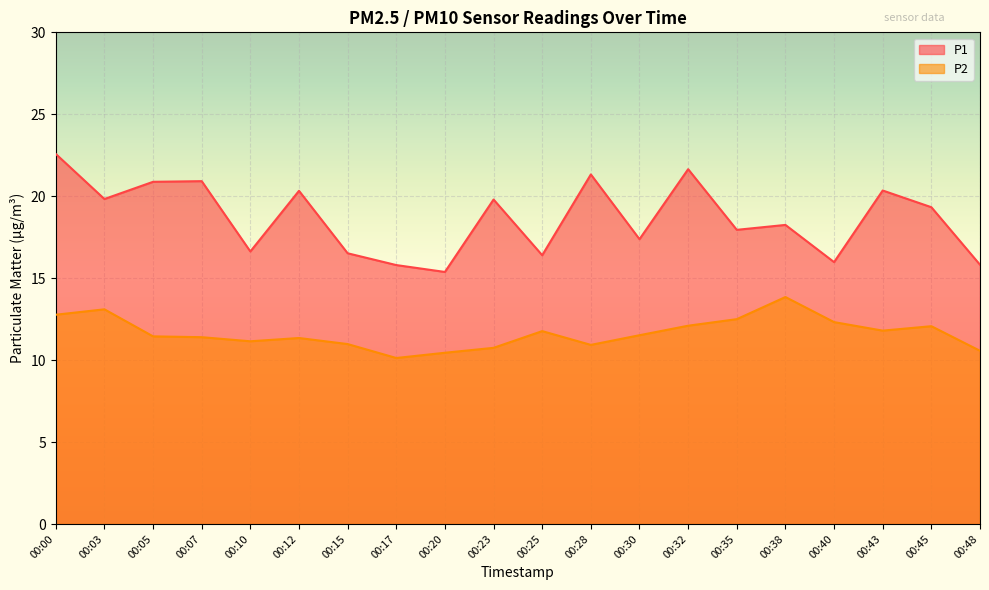

What is the value of the P1 point at the 18th from the left?

20.4